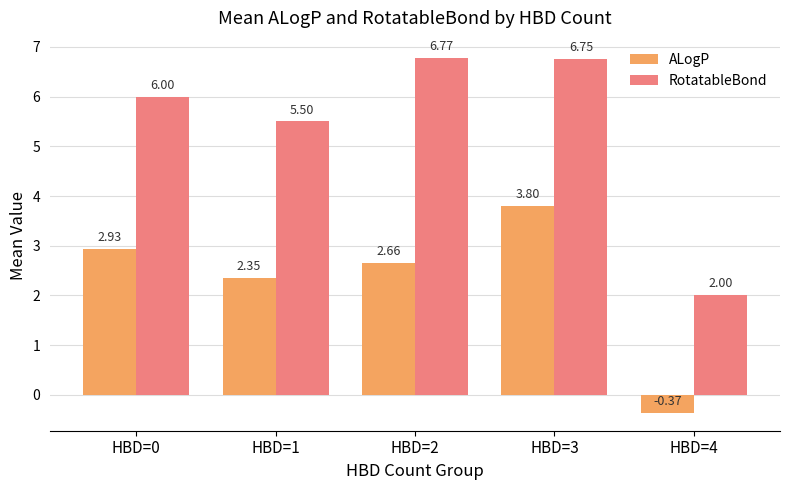

What is the total value across all series at HBD=1?

7.9